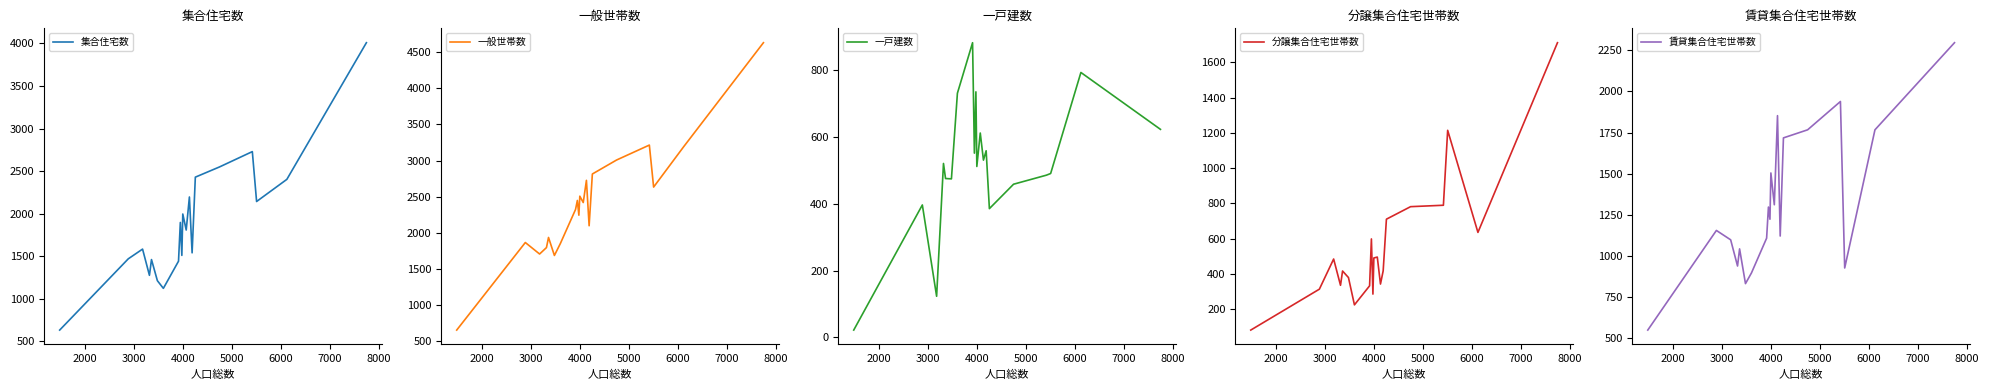

What is the highest value of the 一般世帯数 series?

4630